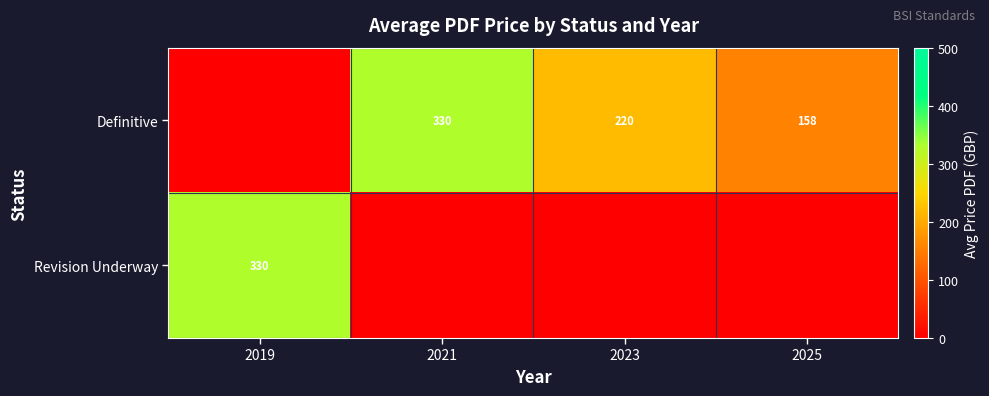

Is it true that Definitive equals 474 at 2021?

False